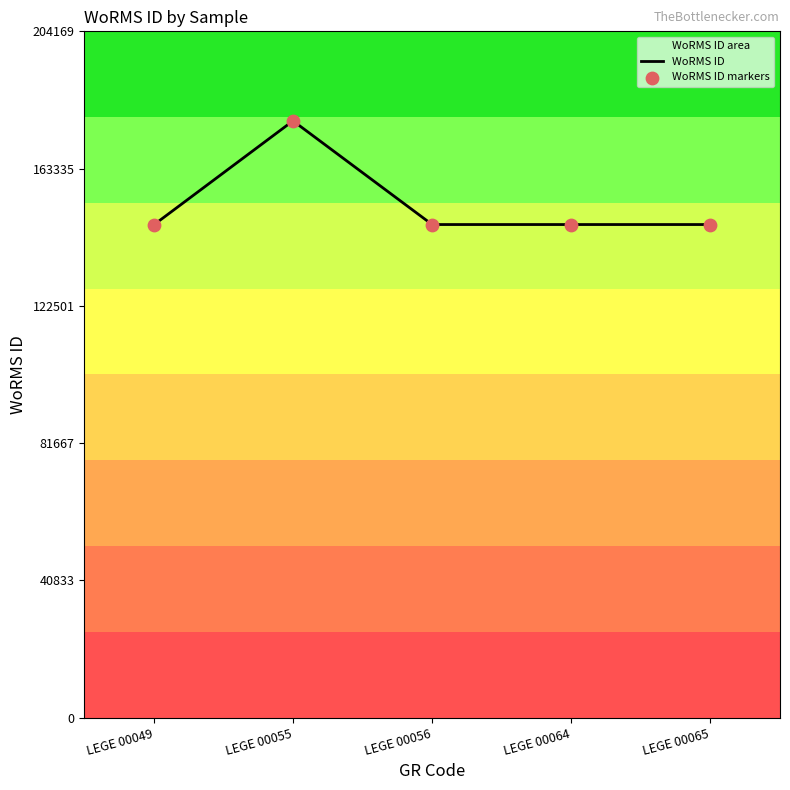

Which series has the largest total across all categories?

WoRMS ID